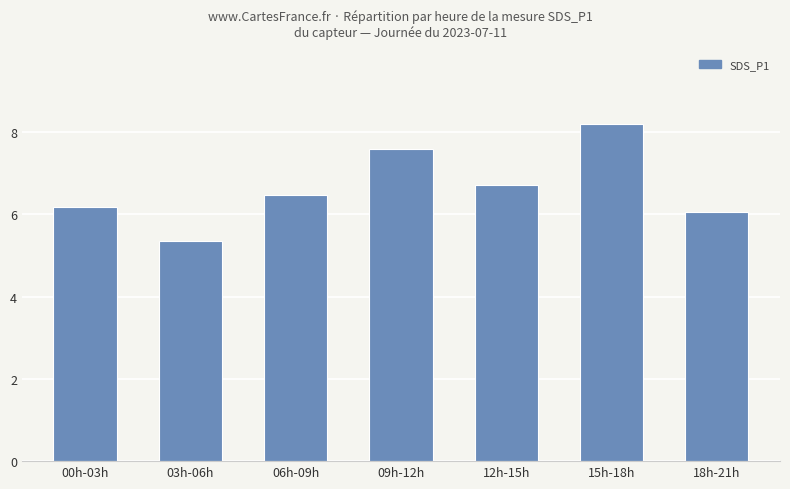

Which category has the highest value across all series?

15h-18h